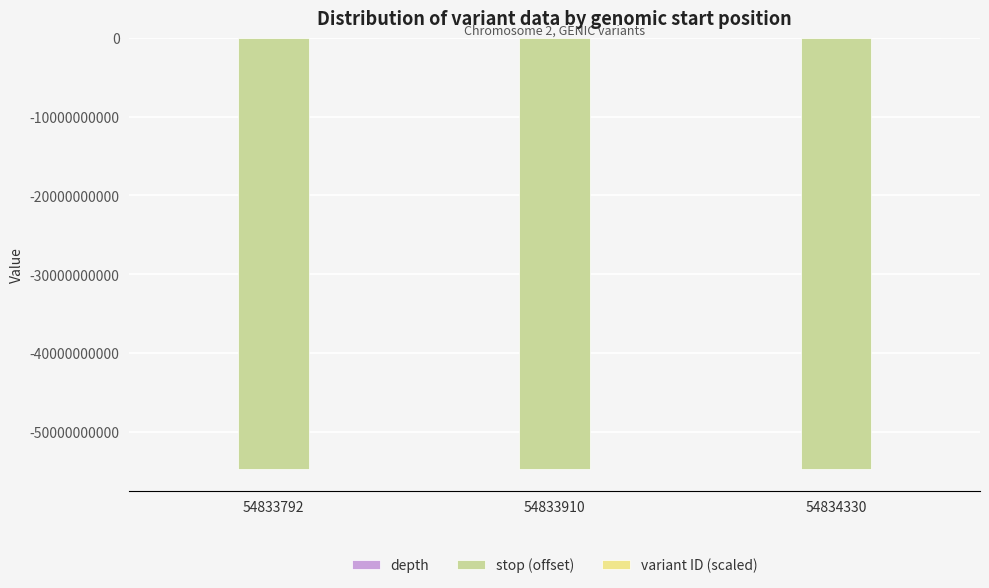

What is the spread (max minus min) of values at 54833910?

54778165342.1